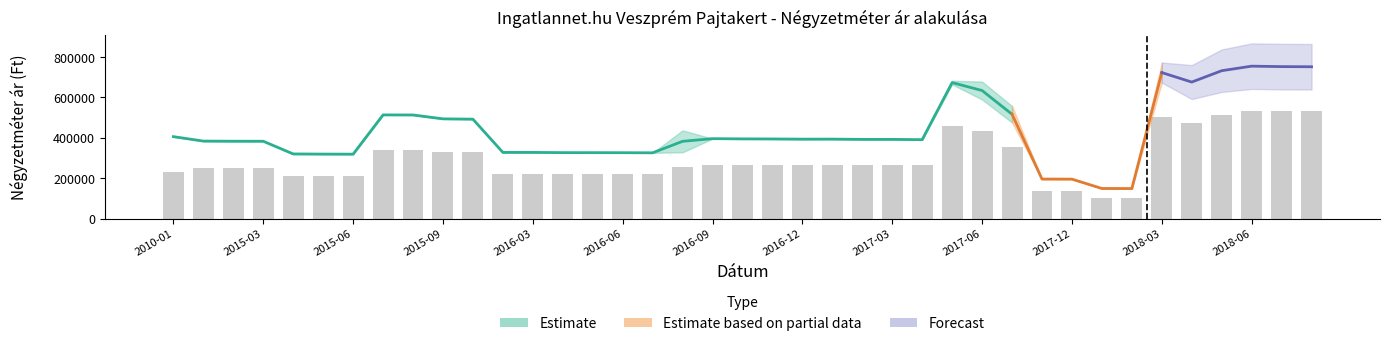

How many groups of bars are there?

39